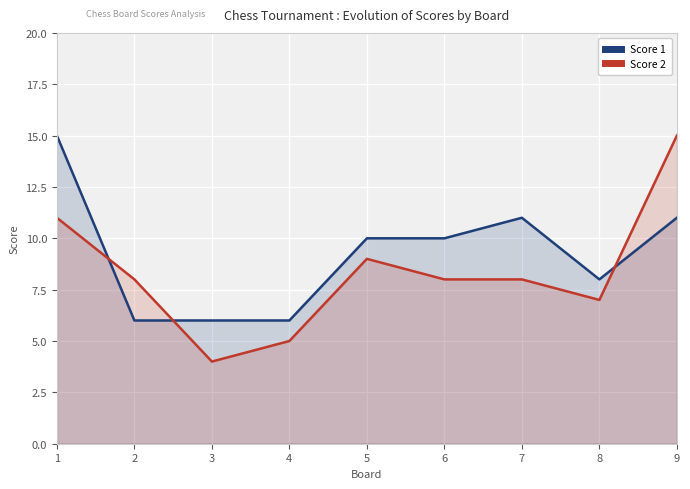

How many categories are shown in the chart?

9